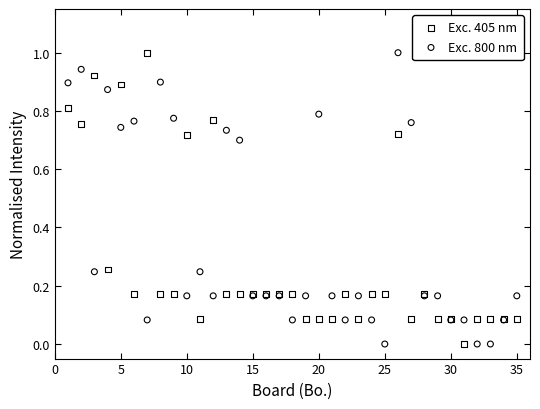

What is the X range (max minus min) for the scatter plot?

34.0